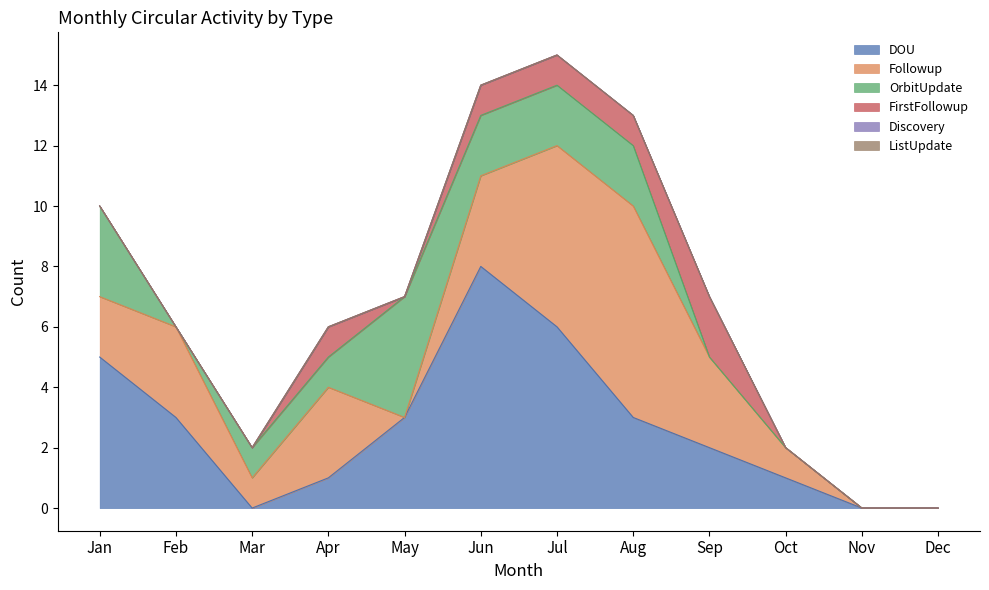

What is the spread (max minus min) of values at Jun?

8